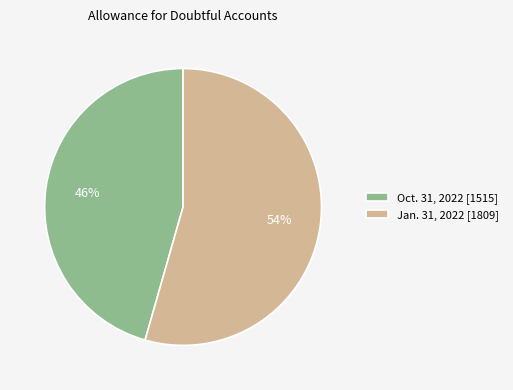

Combined, do Oct. 31, 2022 and Jan. 31, 2022 account for over 50%?

Yes